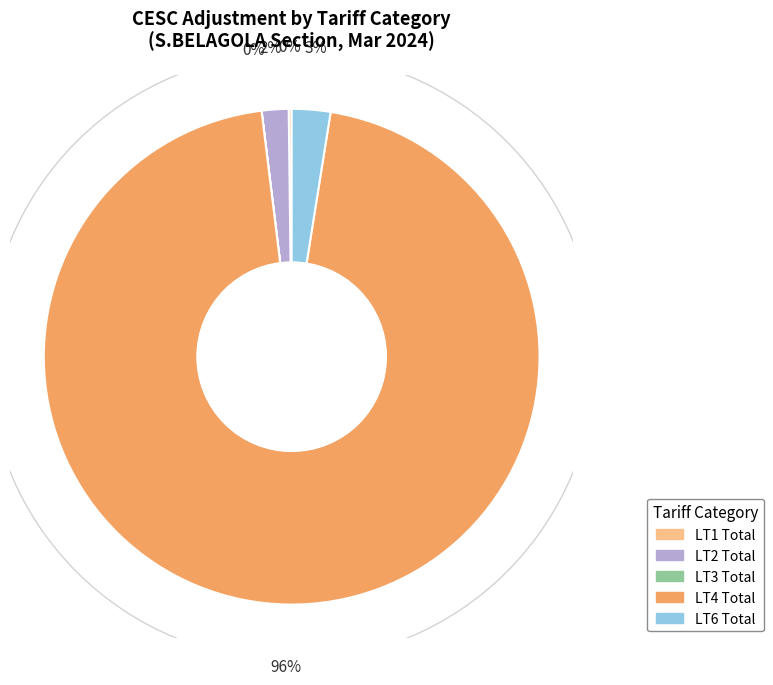

Which slice is the largest?

LT4 Total